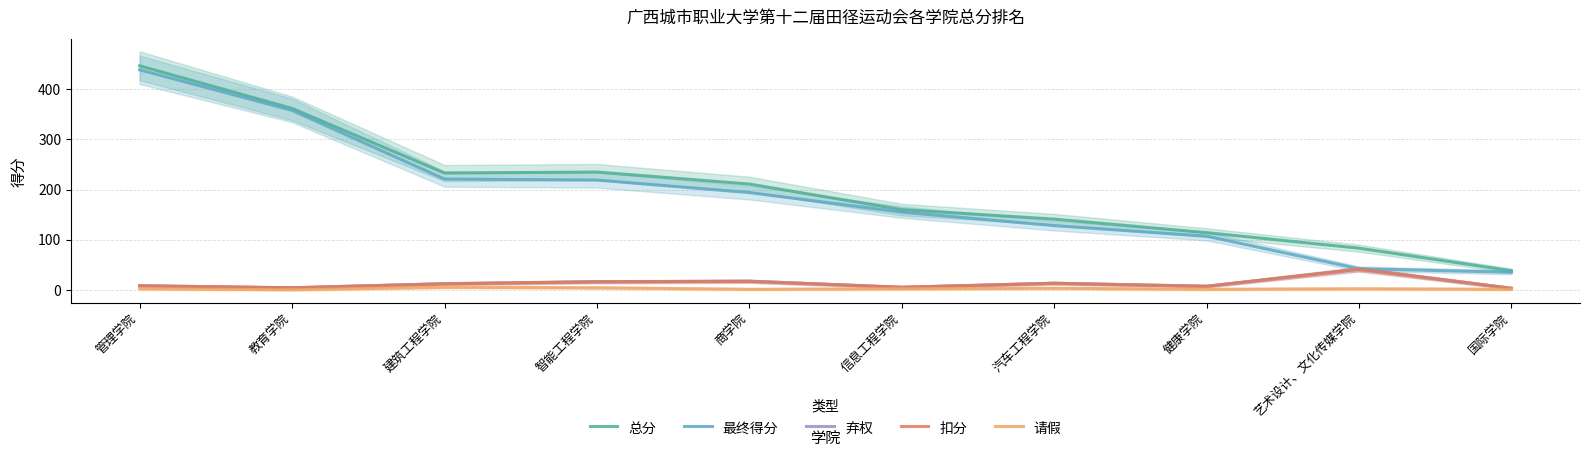

Is it true that 扣分 equals 4 at 教育学院?

True